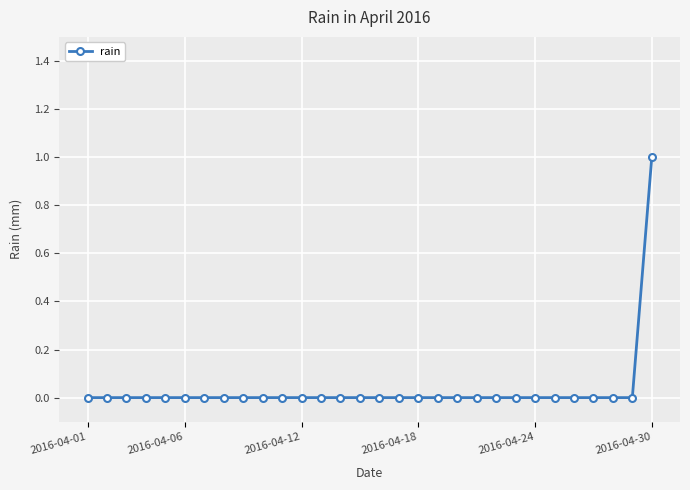

What is the value of the 30th point from the left?

1